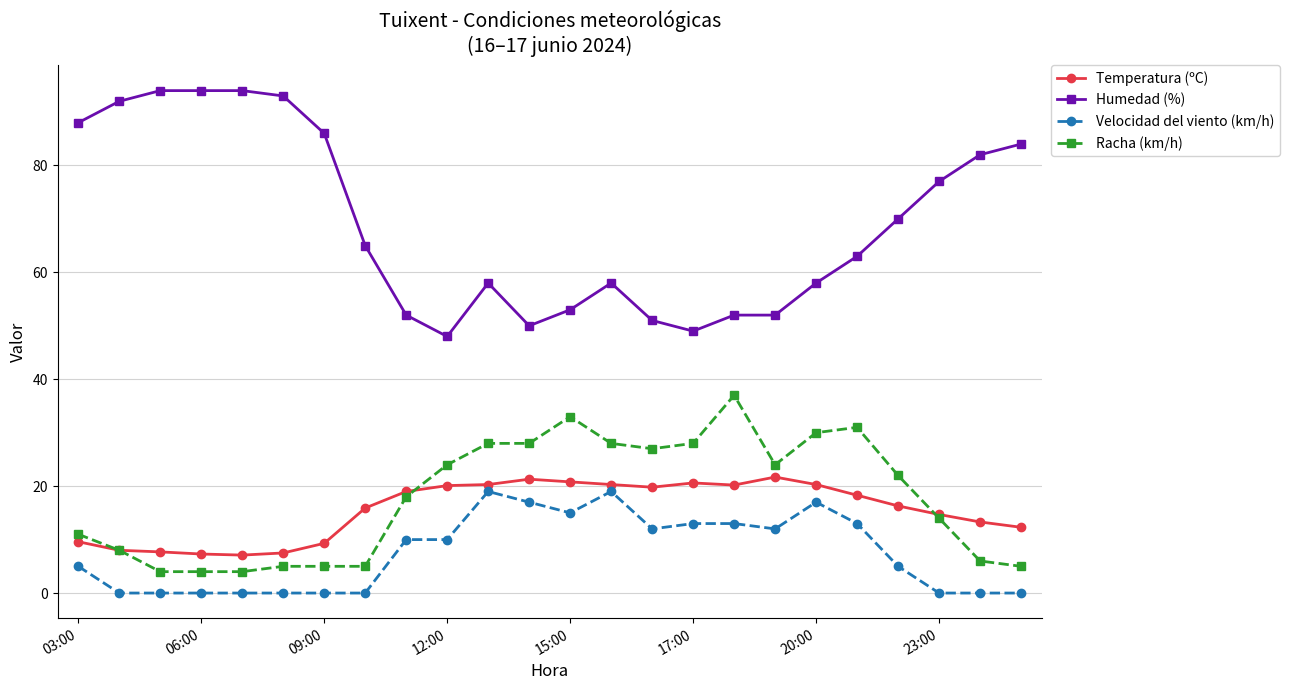

True or false: Humedad (%) and Velocidad del viento (km/h) cross at least once.

False